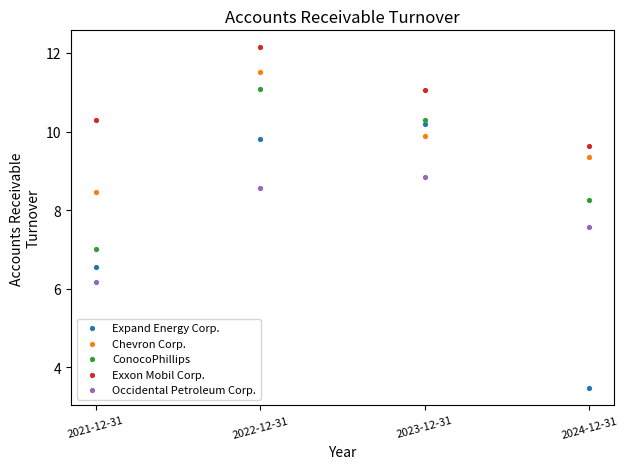

In the ConocoPhillips series, what Y value is closest to 9?

8.3